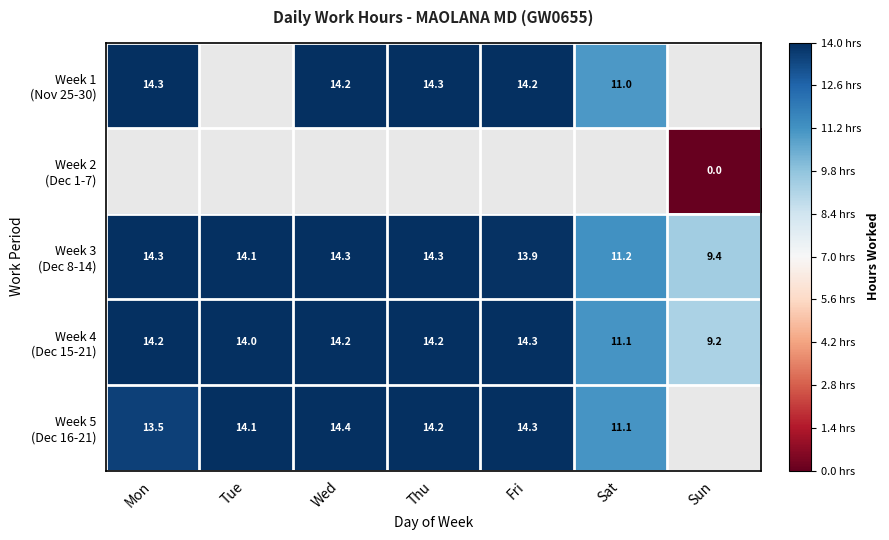

The Week 5 (Dec 16-21) series shows 1.0 at Tue. True or false?

True